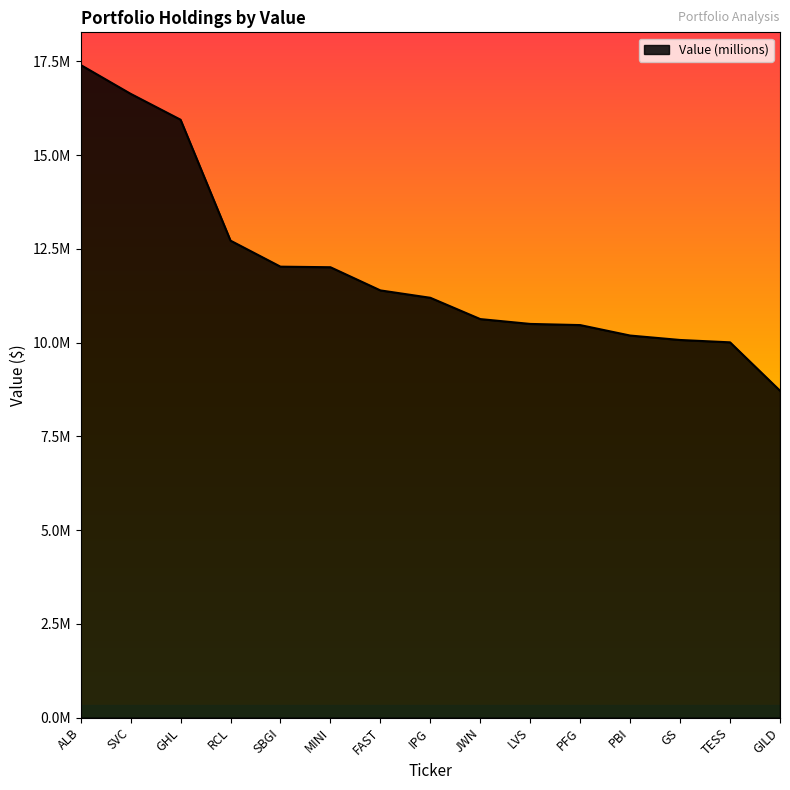

Which label corresponds to the largest value in the chart?

ALB